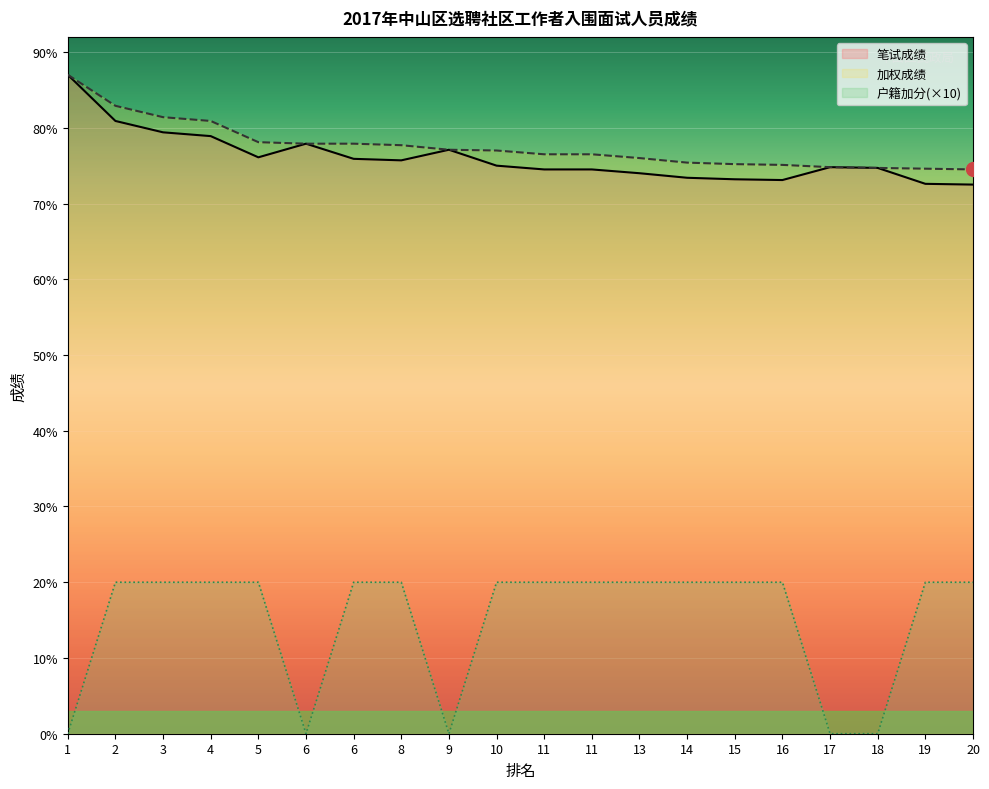

Which has a higher value, 16 or 5?

5